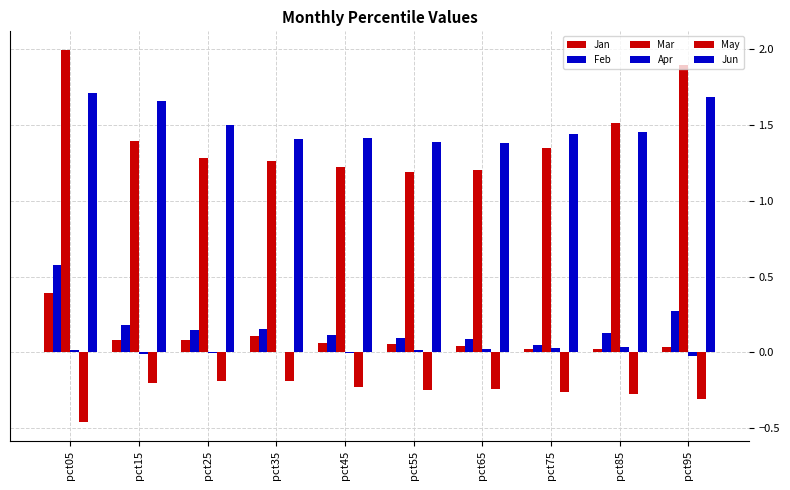

Are the bars horizontal?

No